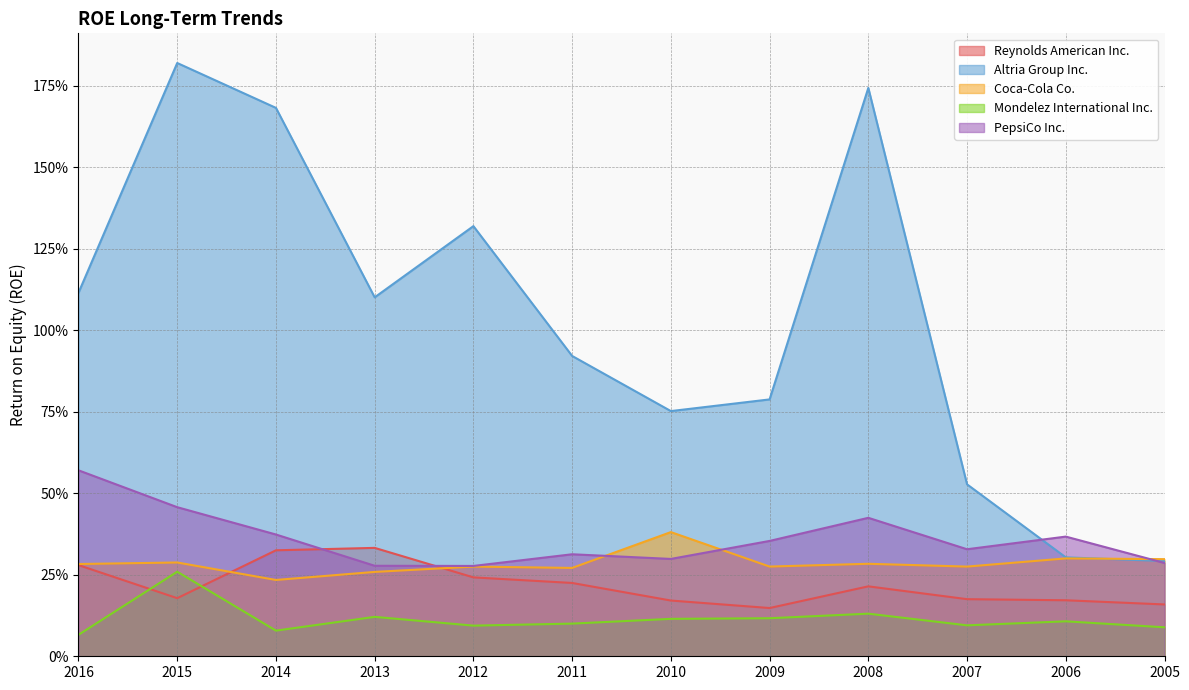

What is the minimum value shown in the chart?

0.1